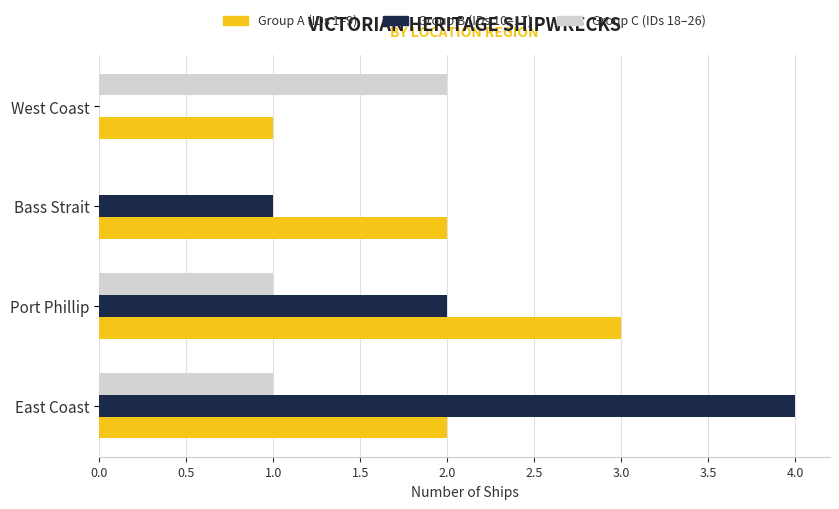

Which series has the widest spread of values?

Group B (IDs 10–17)